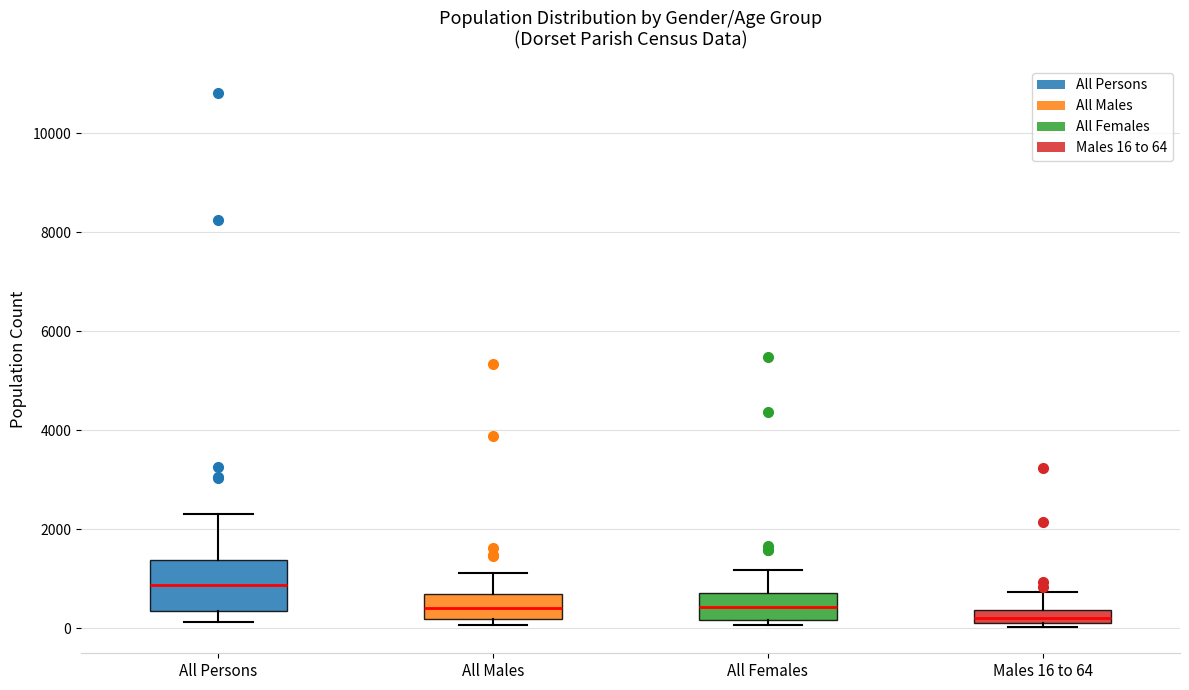

Comparing the boxes themselves (not the whiskers), which one is the tallest?

All Persons